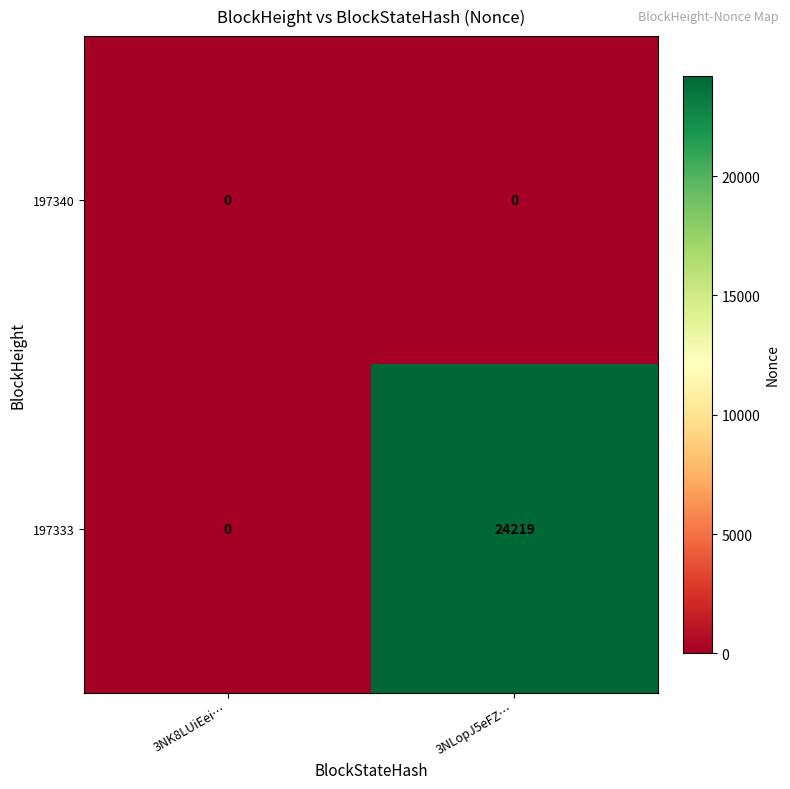

Reading left to right, transcribe all the data shown in this chart.

197340: 0	0
197333: 0	24219